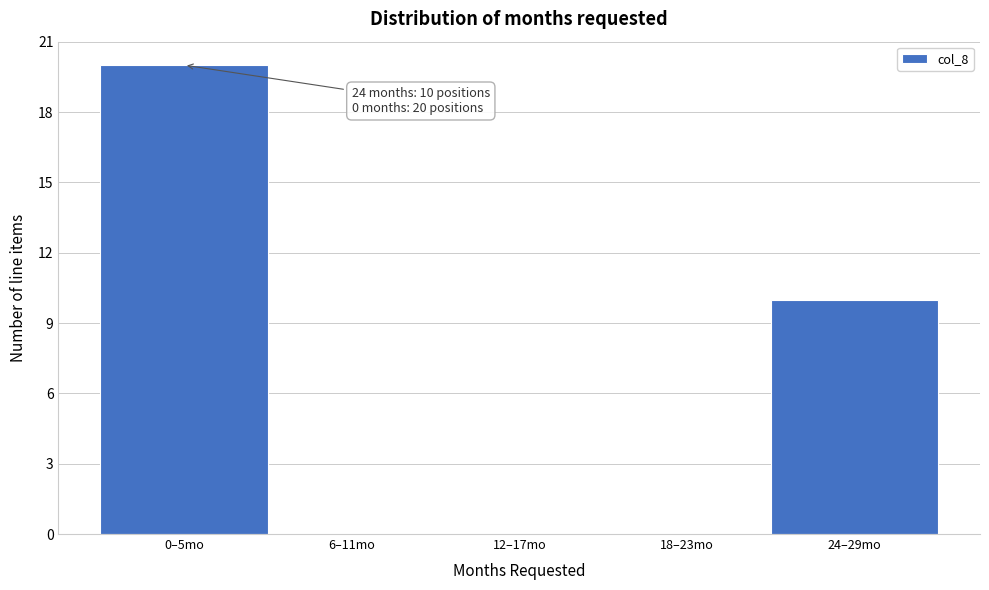

Reading right to left, transcribe all the data shown in this chart.

24–29mo=10	18–23mo=0	12–17mo=0	6–11mo=0	0–5mo=20